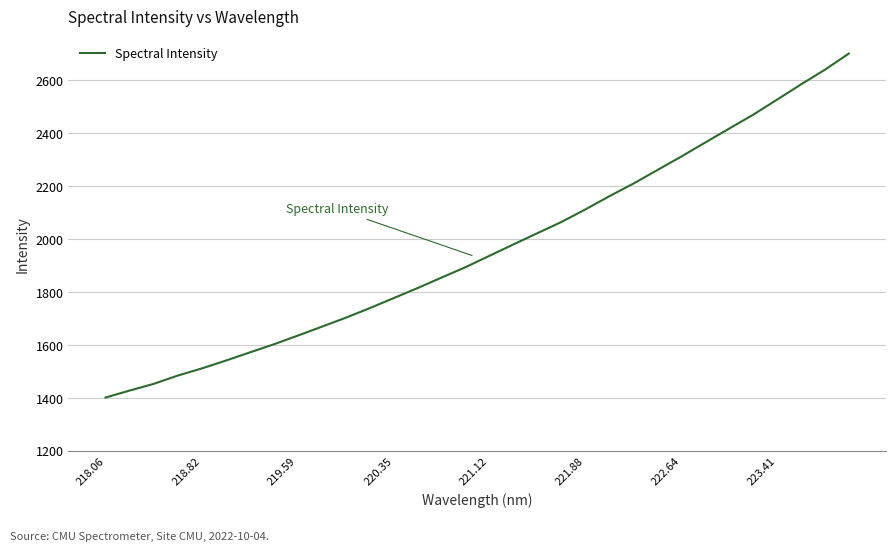

What is the maximum value shown in the chart?

2701.4